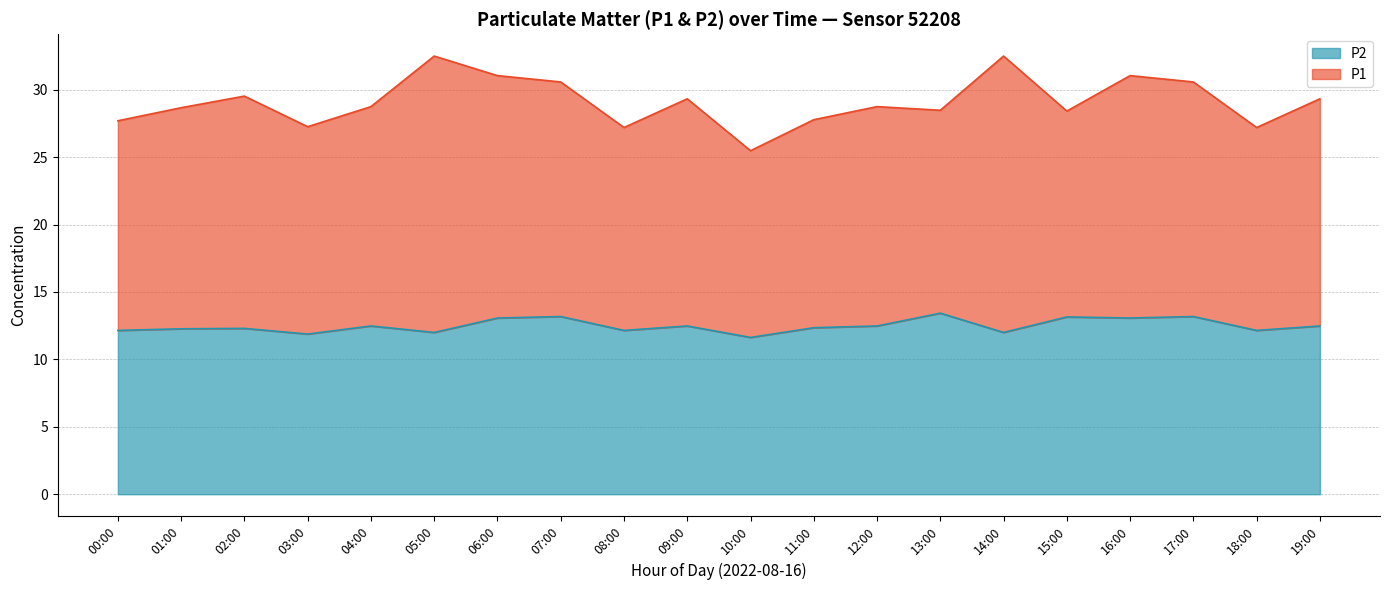

What value does the data have at 01:00?

12.3